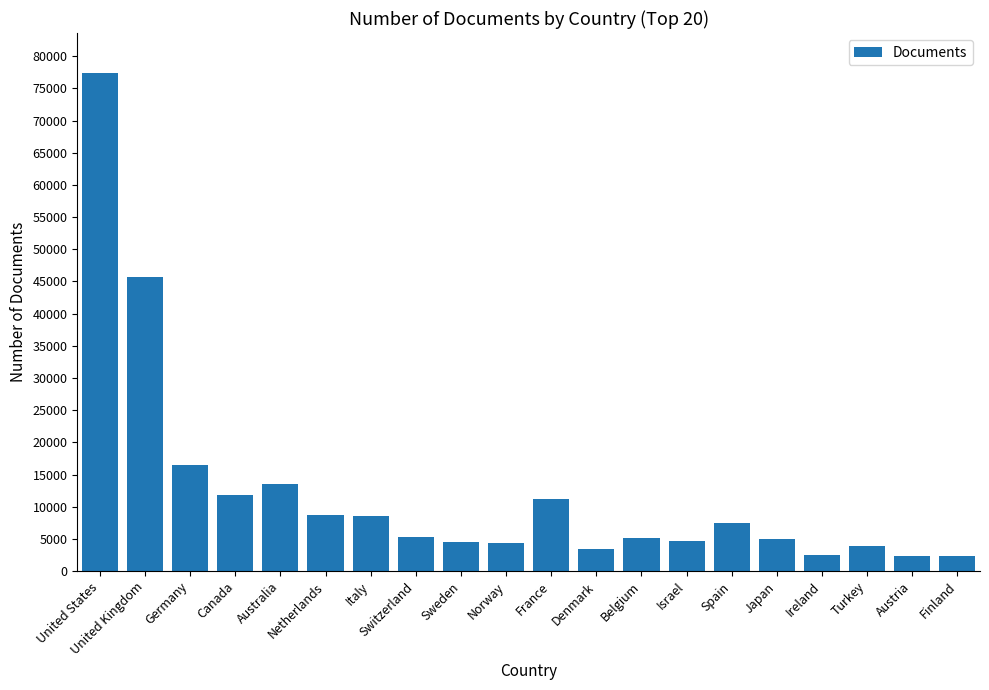

Where does the data first go above 5352?

United States